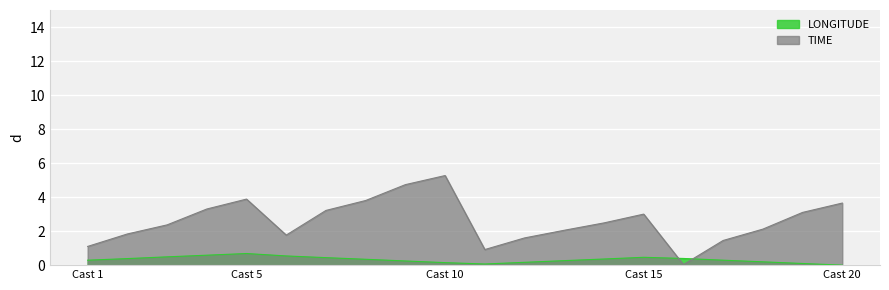

What is the value of the 7th point from the left?

0.4